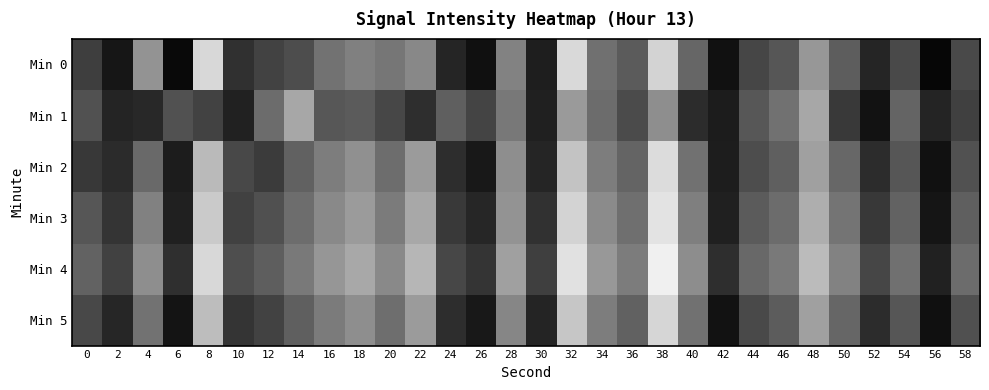

Which series changed the most between 18 and 28?

Min 1